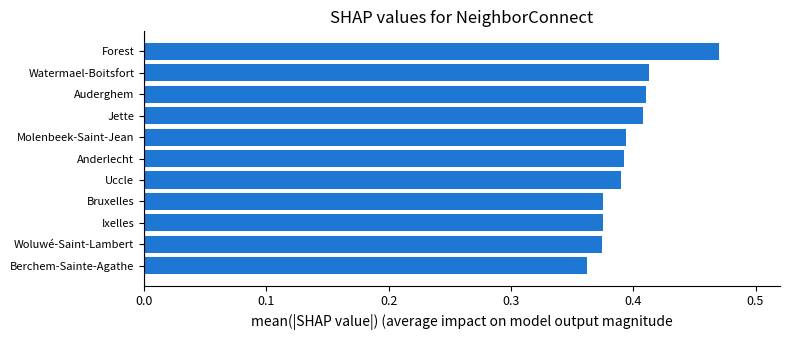

True or false: the data shows 0.5 at Uccle.

False